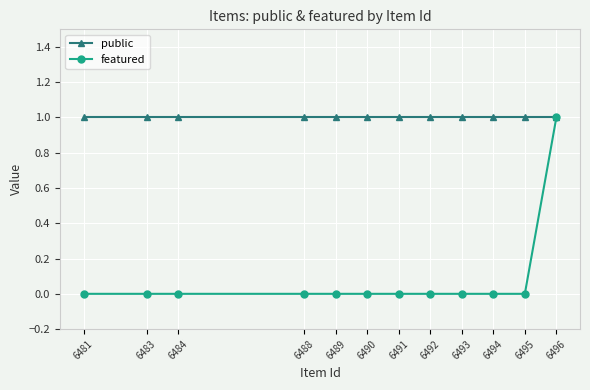

Which series has the widest spread of values?

featured